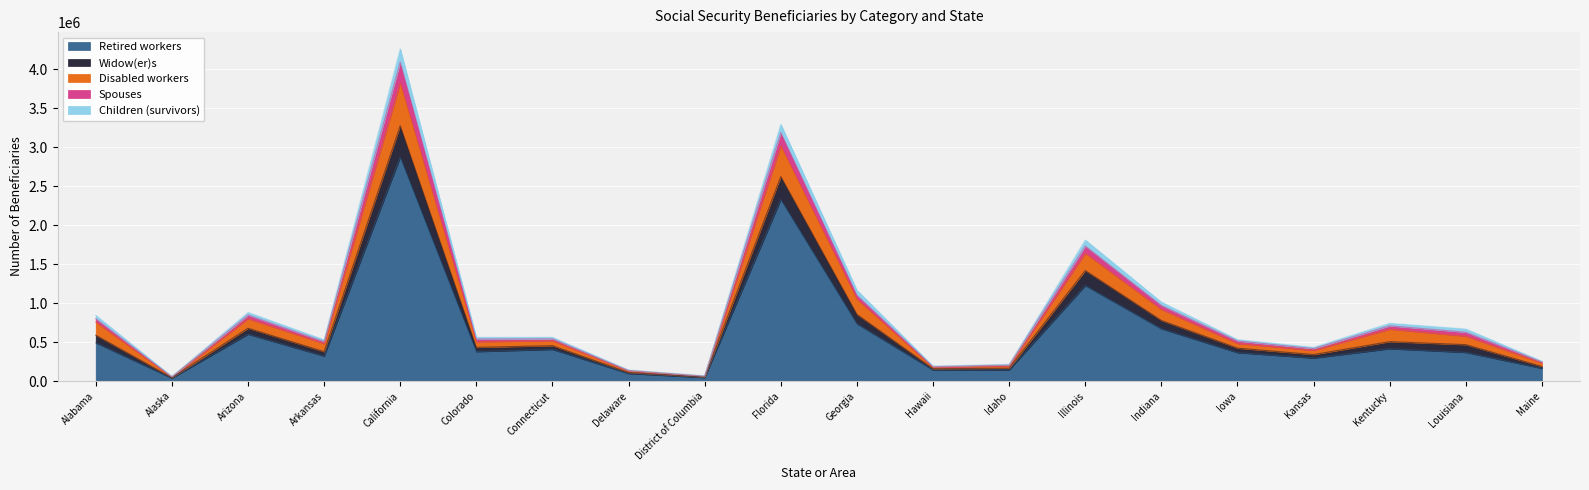

List the labels in order of Disabled workers value, largest first.

California, Florida, Illinois, Georgia, Indiana, Arizona, Alabama, Kentucky, Louisiana, Connecticut, Colorado, Iowa, Arkansas, Kansas, Maine, Idaho, Hawaii, Delaware, District of Columbia, Alaska